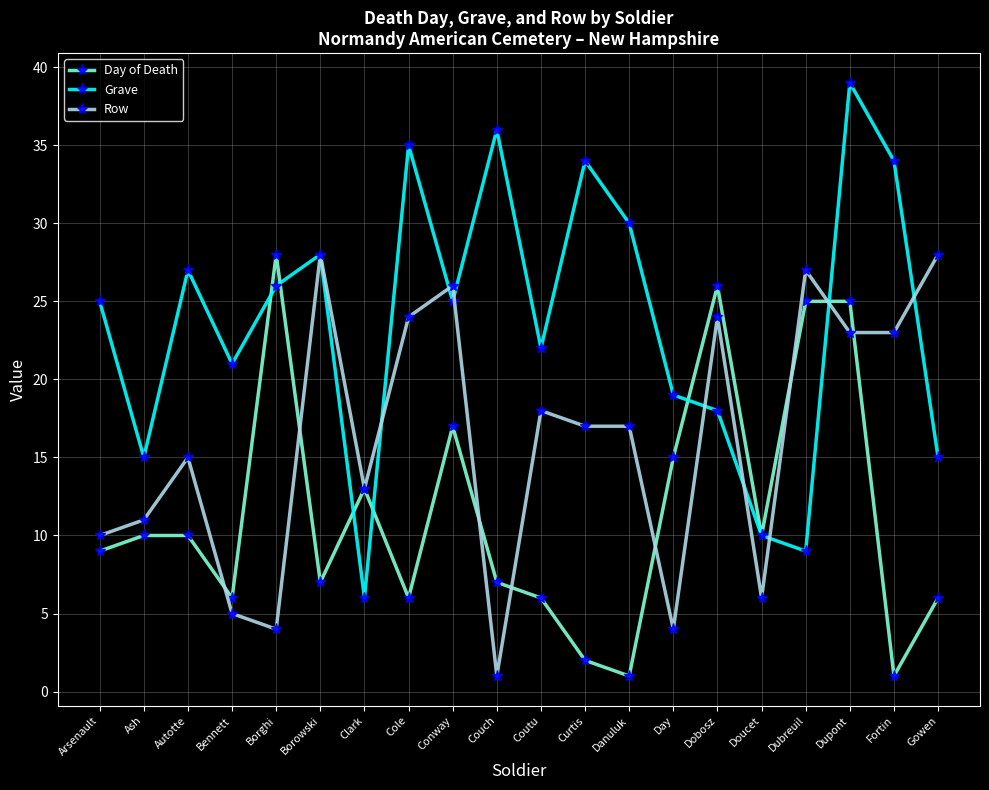

How many values in the Day of Death series are below 10?

10